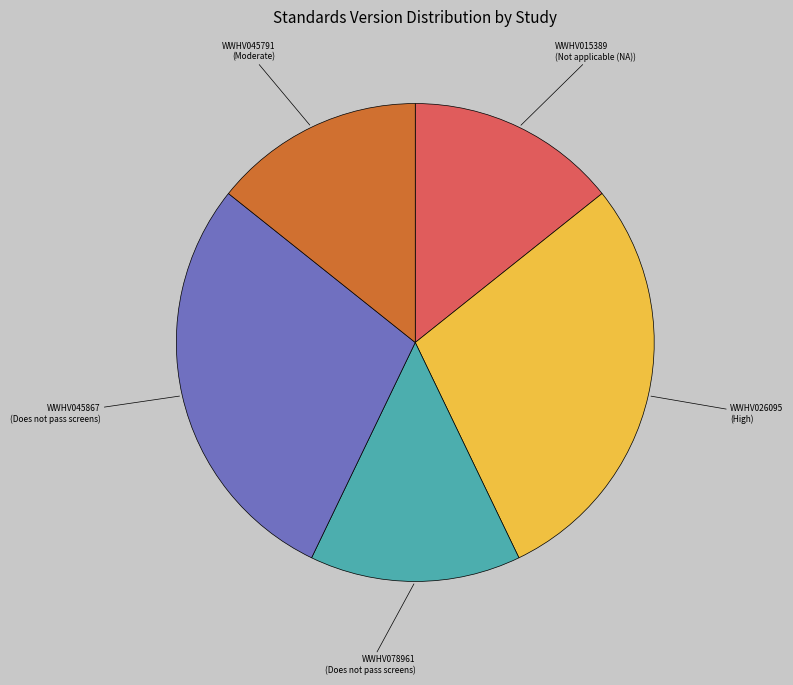

Is it true that WWHV078961 is 1% of the pie?

False